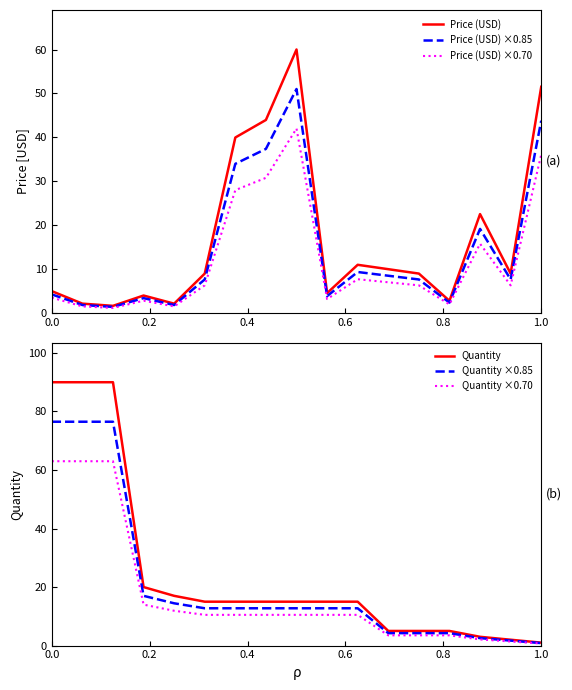

What is the maximum value for Price (USD) ×0.85?

51.0